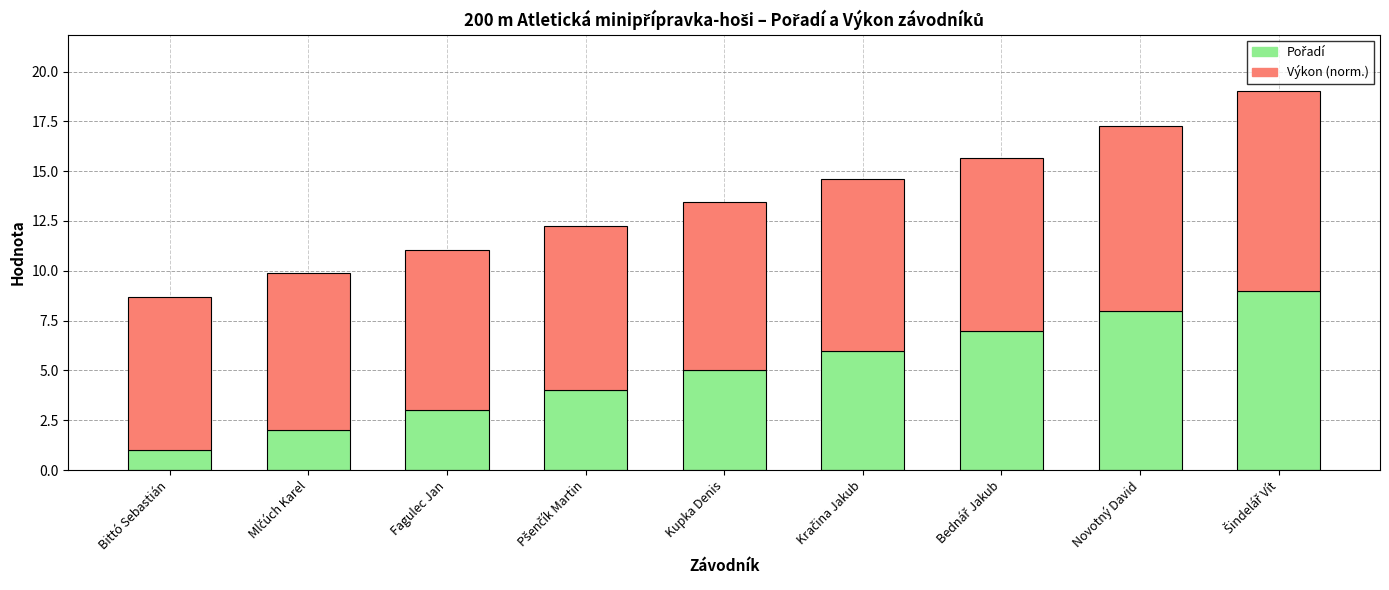

What is the total value across all series at Kupka Denis?

13.5